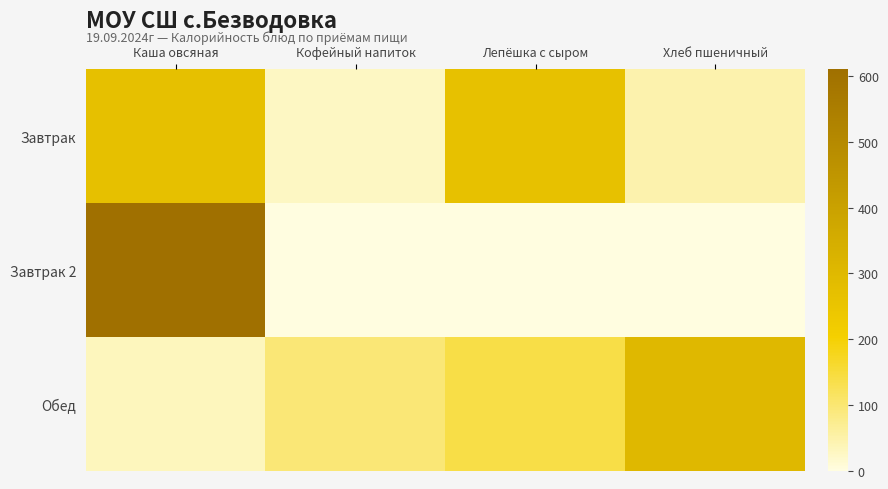

Between Кофейный напиток and Лепёшка с сыром, which series saw the biggest shift?

Завтрак